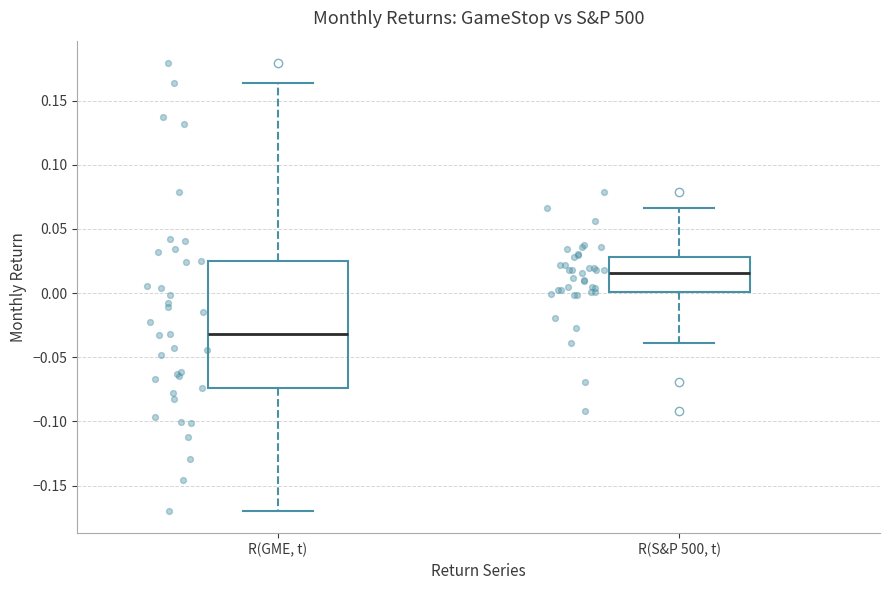

Which box has the lowest median line?

R(GME, t)